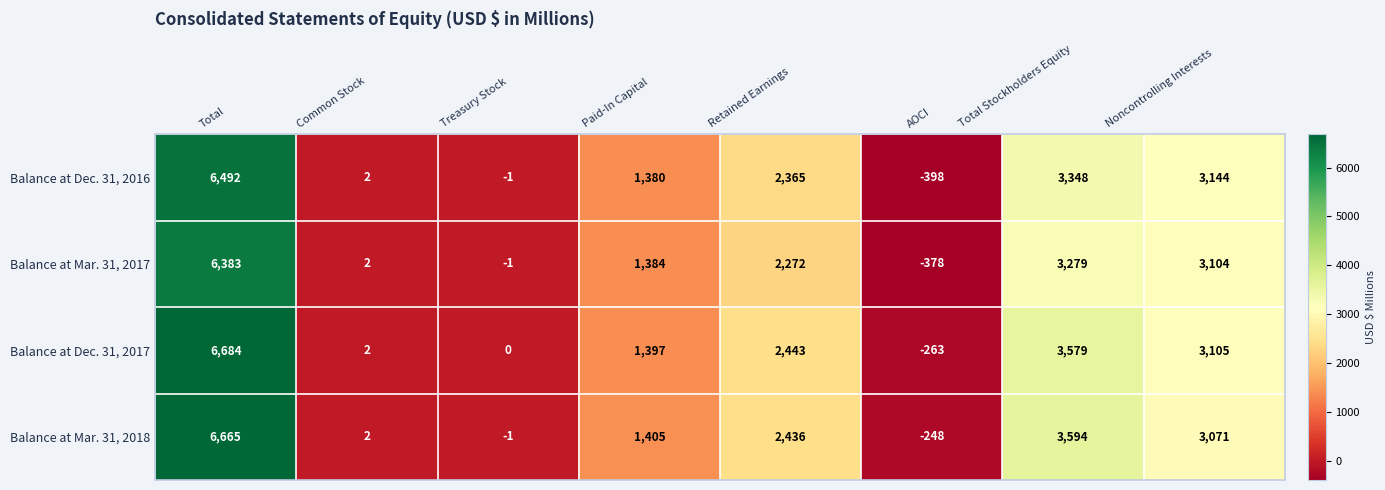

Which series changed the most between Common Stock and AOCI?

Balance at Dec. 31, 2016